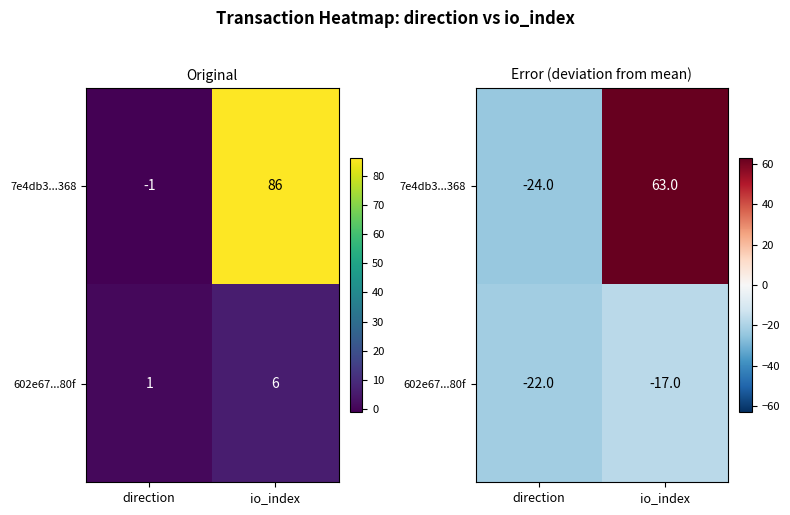

At io_index, list the series in order from smallest to largest.

602e67...80f, 7e4db3...368